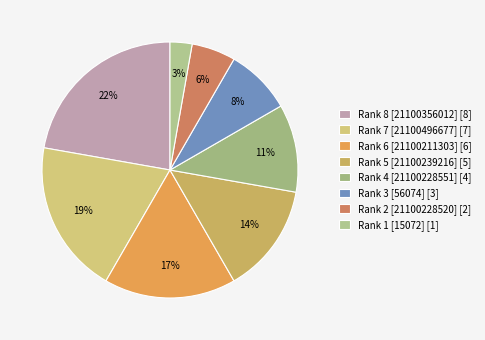

To the nearest percent, what is the difference between the largest and smallest slice percentages?

19%